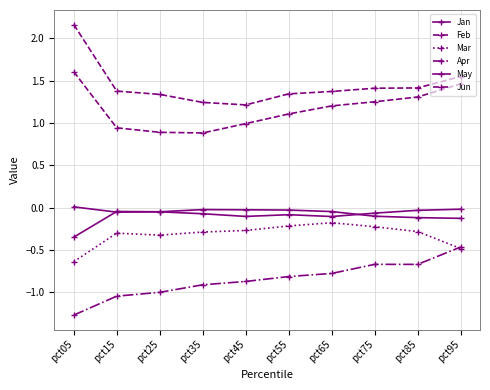

True or false: Jan has a value of -0.0 at pct15.

False